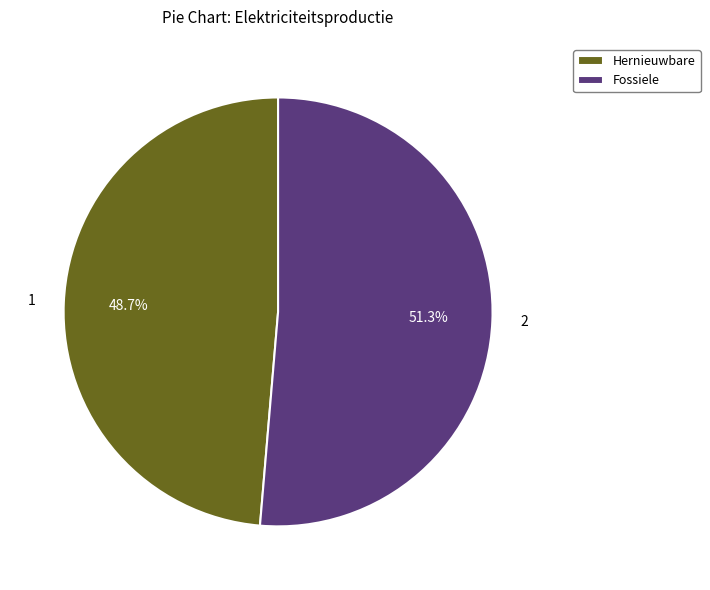

What is the largest slice in the pie chart?

Fossiele